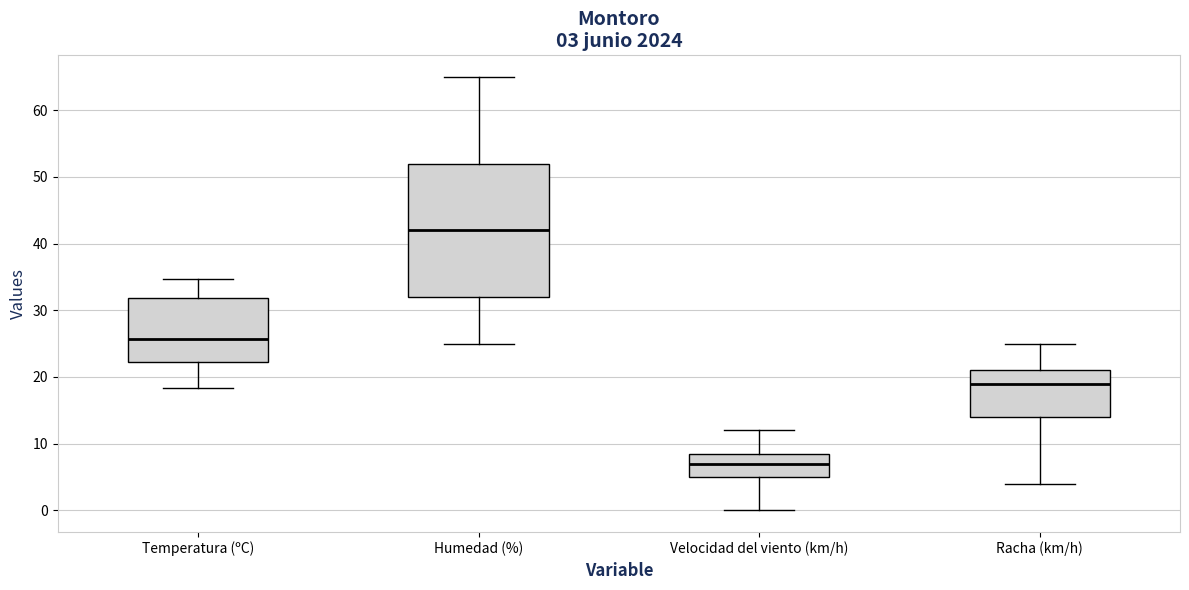

Comparing the boxes themselves (not the whiskers), which one is the tallest?

Humedad (%)